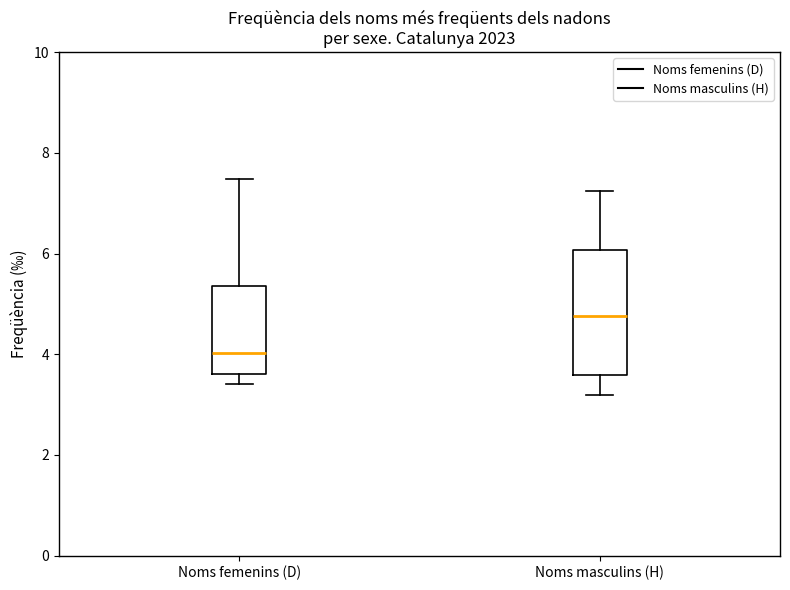

Where does the median line of the box for Noms masculins (H) sit on the y-axis? The values are not printed on the chart, so give them approximately, as read against the axis.

4.8